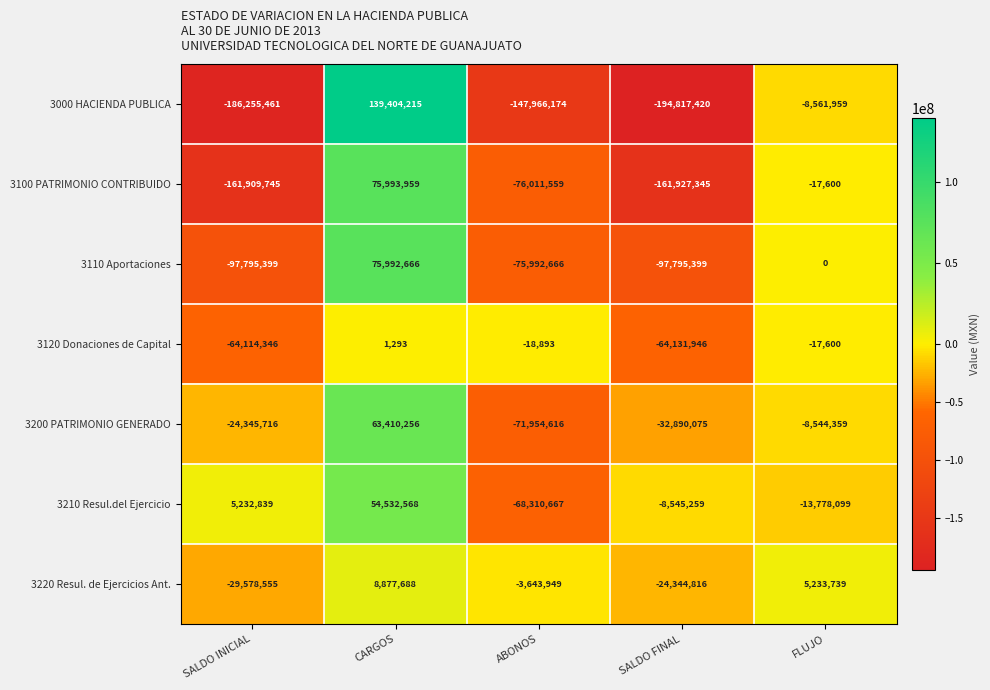

How many positive values does the 3000 HACIENDA PUBLICA series have?

1